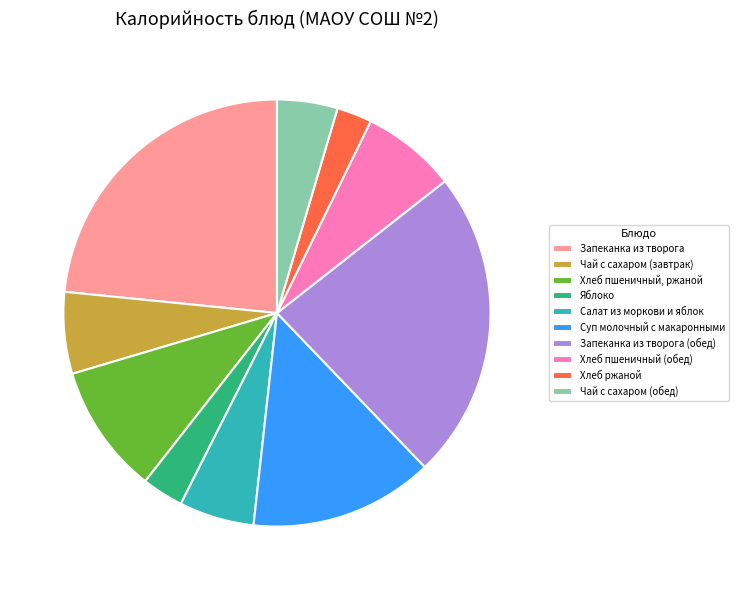

Approximately how many times larger is the value at Чай с сахаром (обед) compared to Хлеб пшеничный (обед)?

0.6